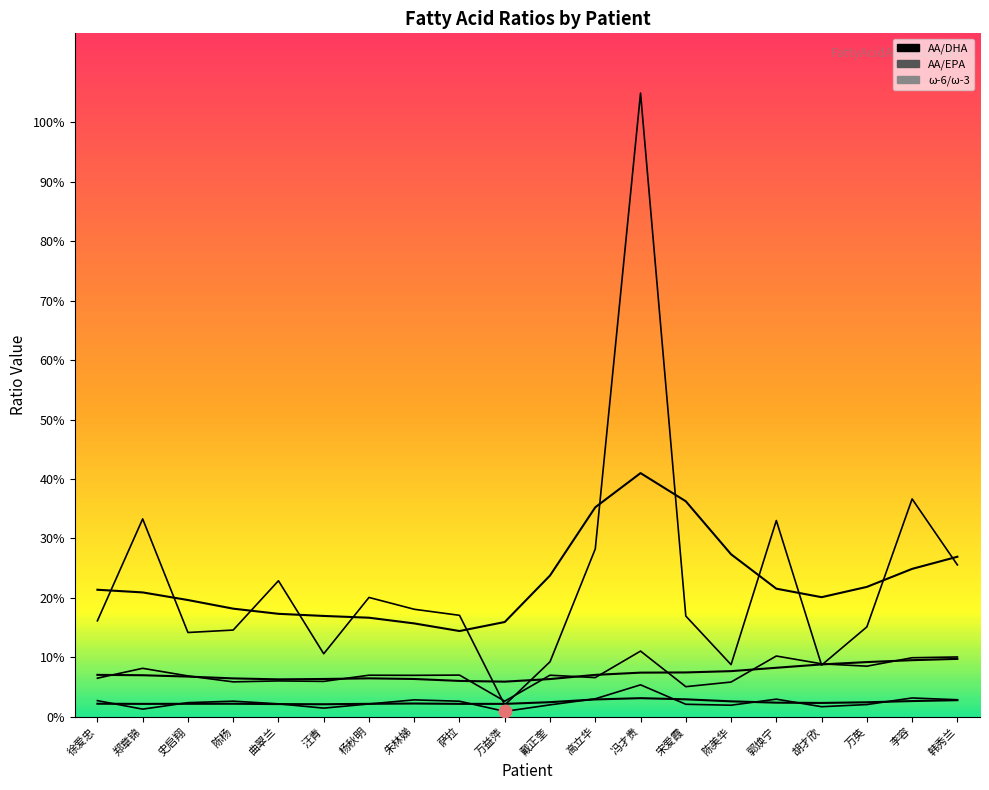

Which series has the largest total across all categories?

AA/EPA (smooth)